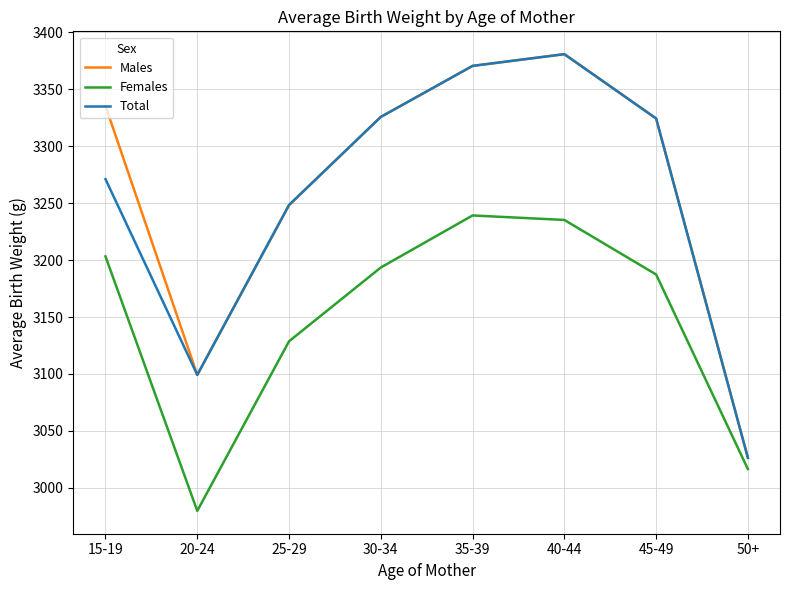

What is the difference between the highest and lowest values at 30-34?

132.3